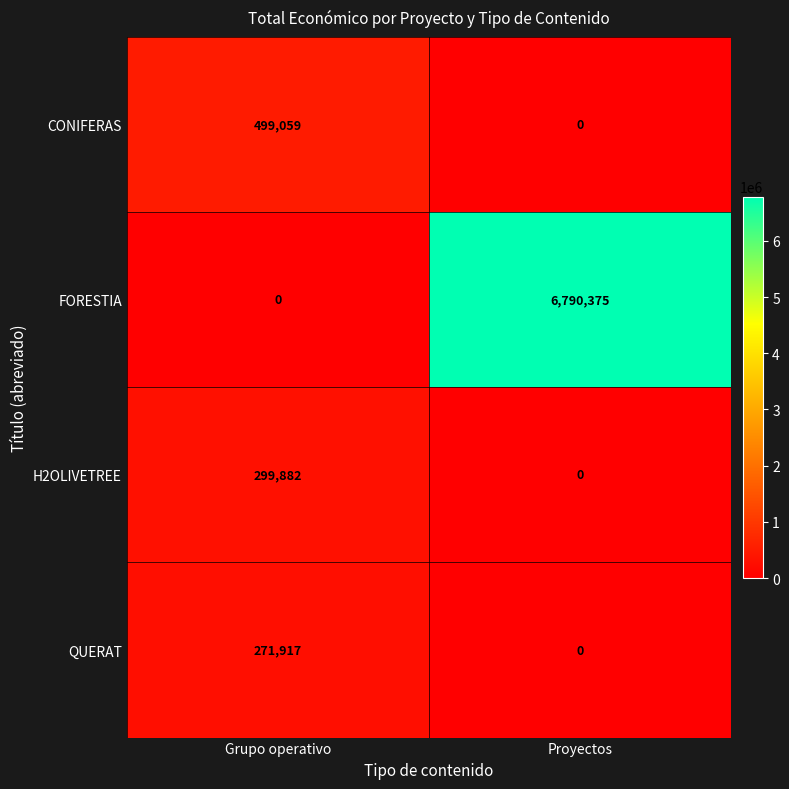

Reading right to left, list all the values displayed in this chart.

CONIFERAS: Proyectos=0	Grupo operativo=499059
FORESTIA: Proyectos=6790375	Grupo operativo=0
H2OLIVETREE: Proyectos=0	Grupo operativo=299882
QUERAT: Proyectos=0	Grupo operativo=271917